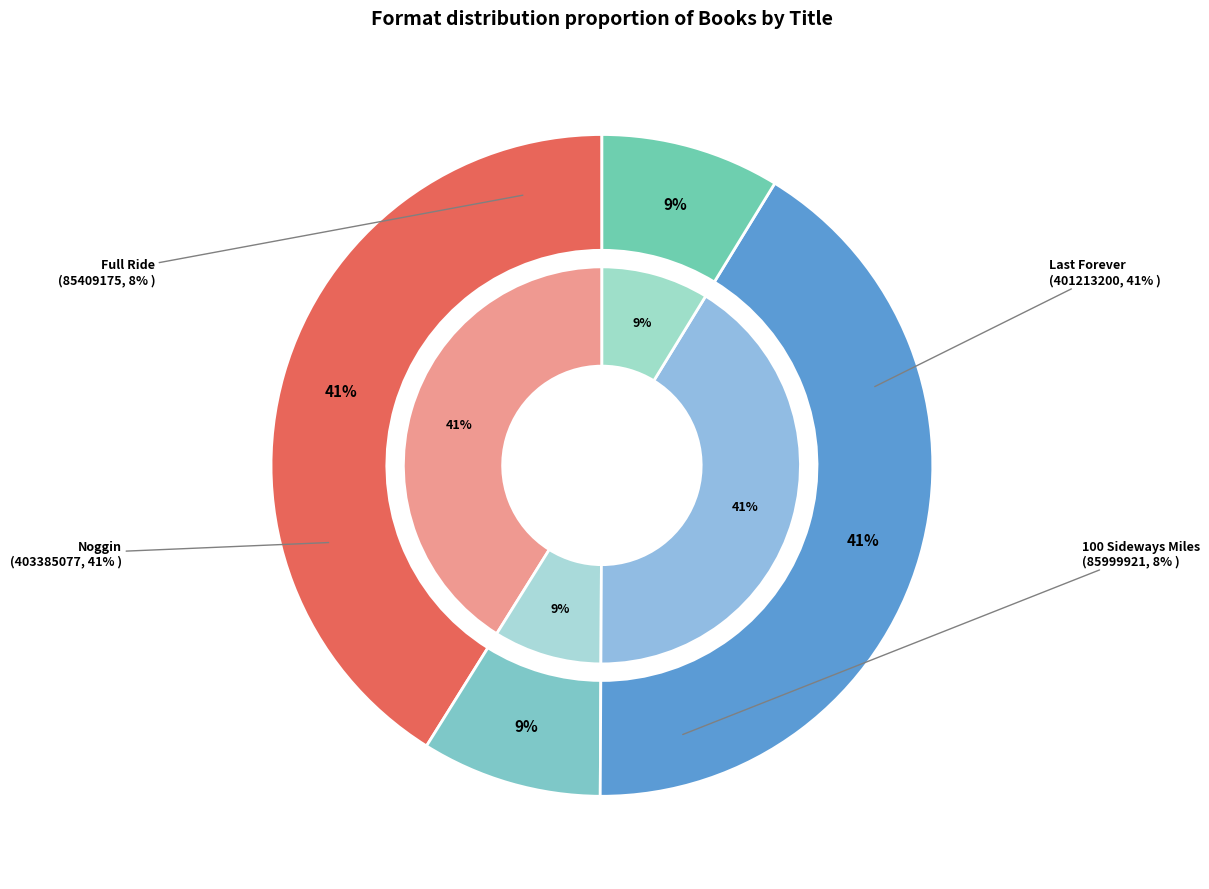

Which category has the smallest portion of the pie?

Full Ride